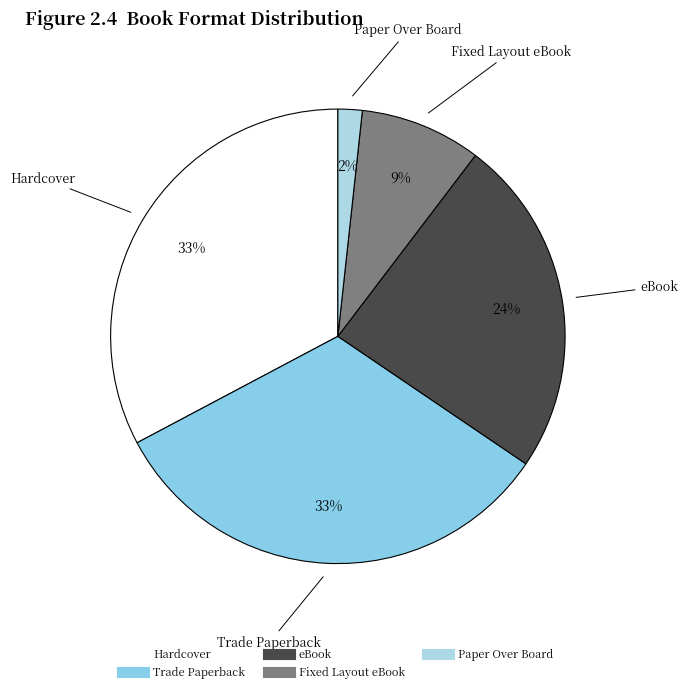

To the nearest percent, what portion does Fixed Layout eBook represent?

9%